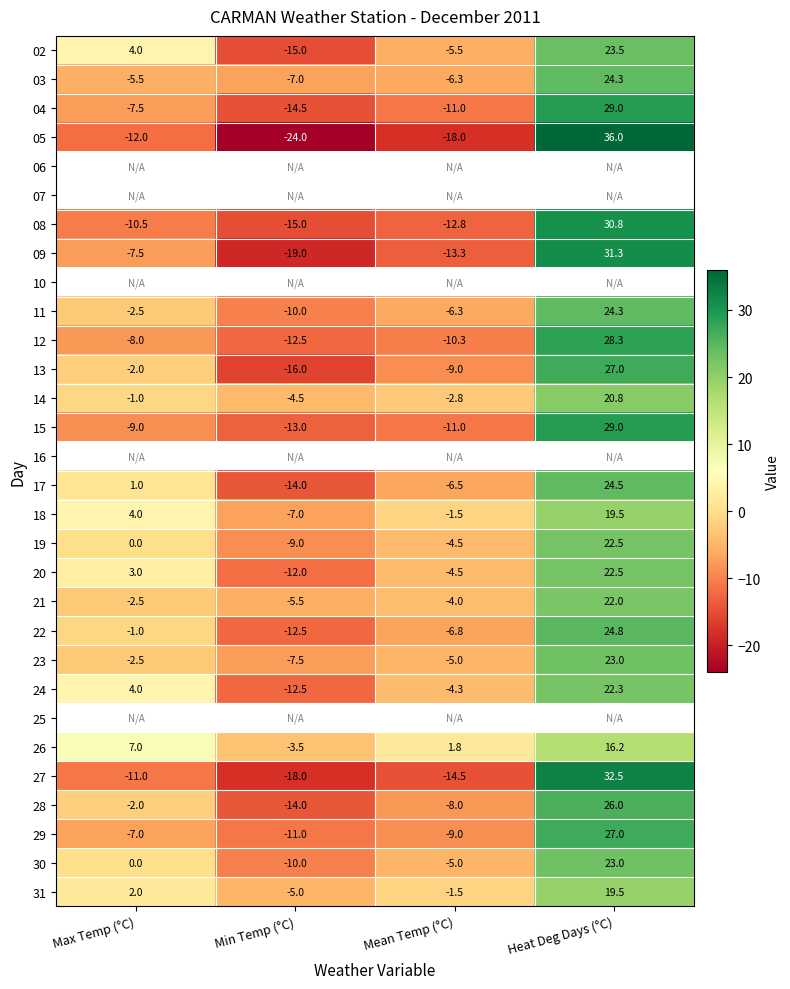

Read the 27 value at Min Temp (°C).

-18.0